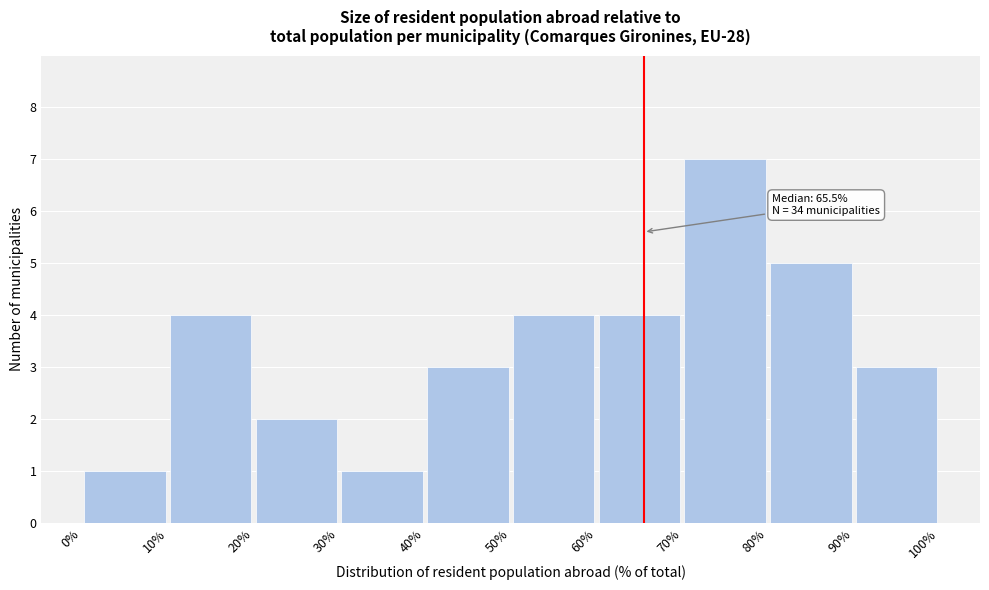

Over which range of the x-axis is the bar tallest?

70% to 80%